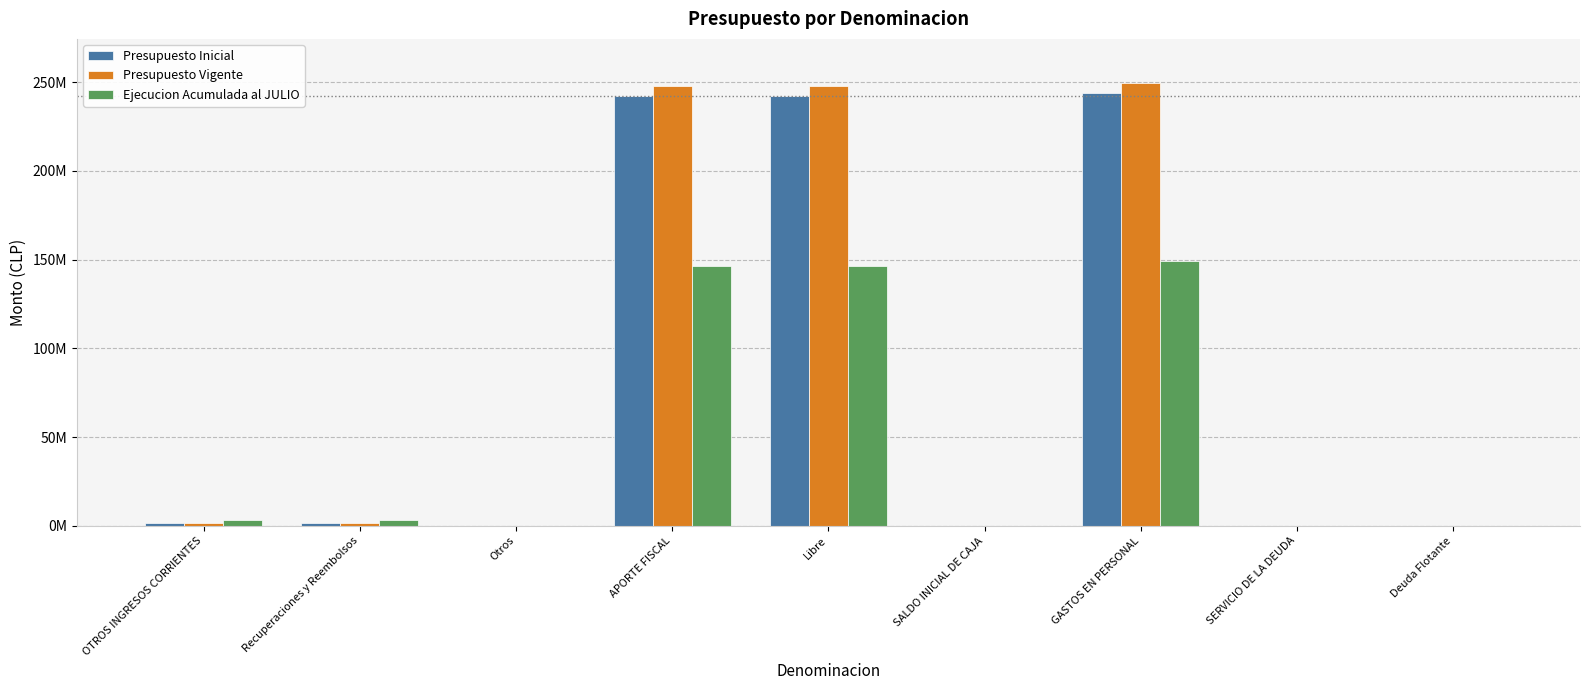

Which series has the largest total across all categories?

Presupuesto Vigente